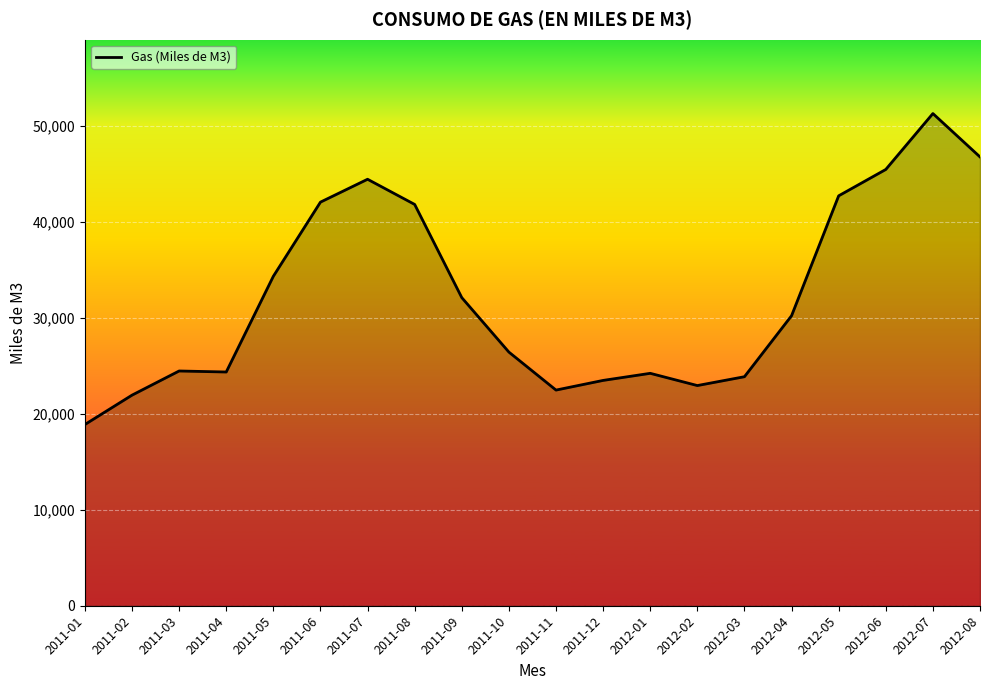

What is the ratio of the value at 2012-03 to the value at 2012-06?

0.5